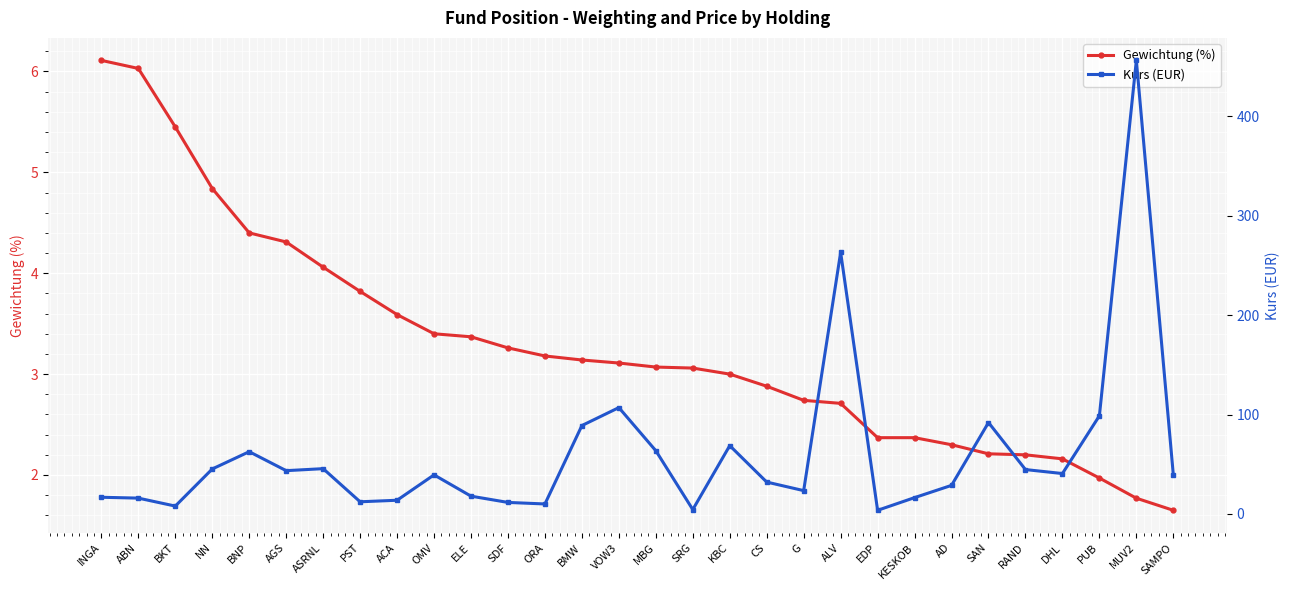

True or false: Kurs (EUR) and Gewichtung (%) cross at least once.

False